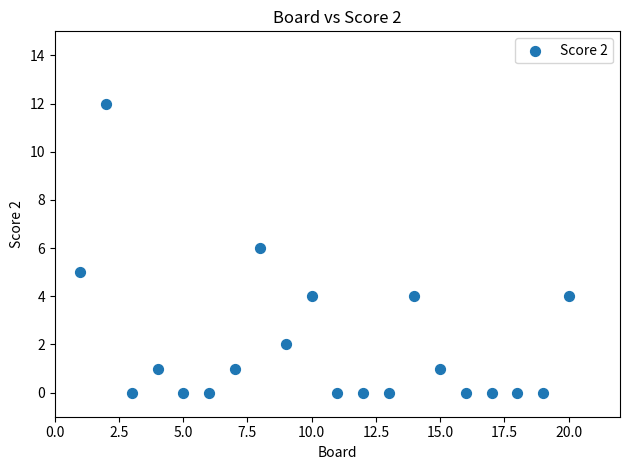

What is the range of X values (max minus min)?

19